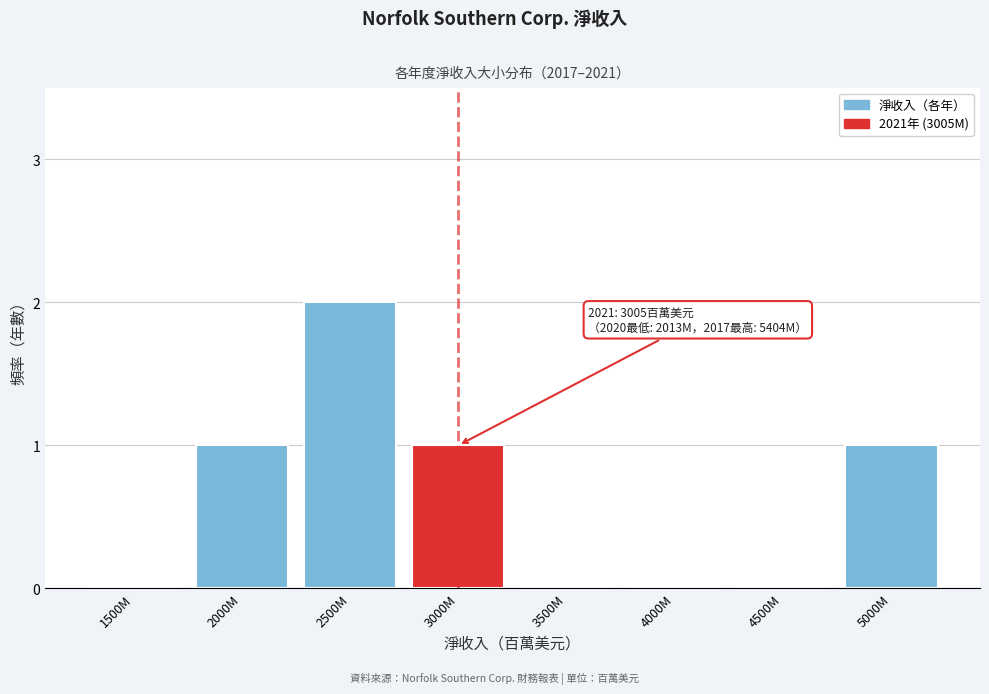

Reading right to left, extract all data points from this chart.

5000M=1	4500M=0	4000M=0	3500M=0	3000M=1	2500M=2	2000M=1	1500M=0